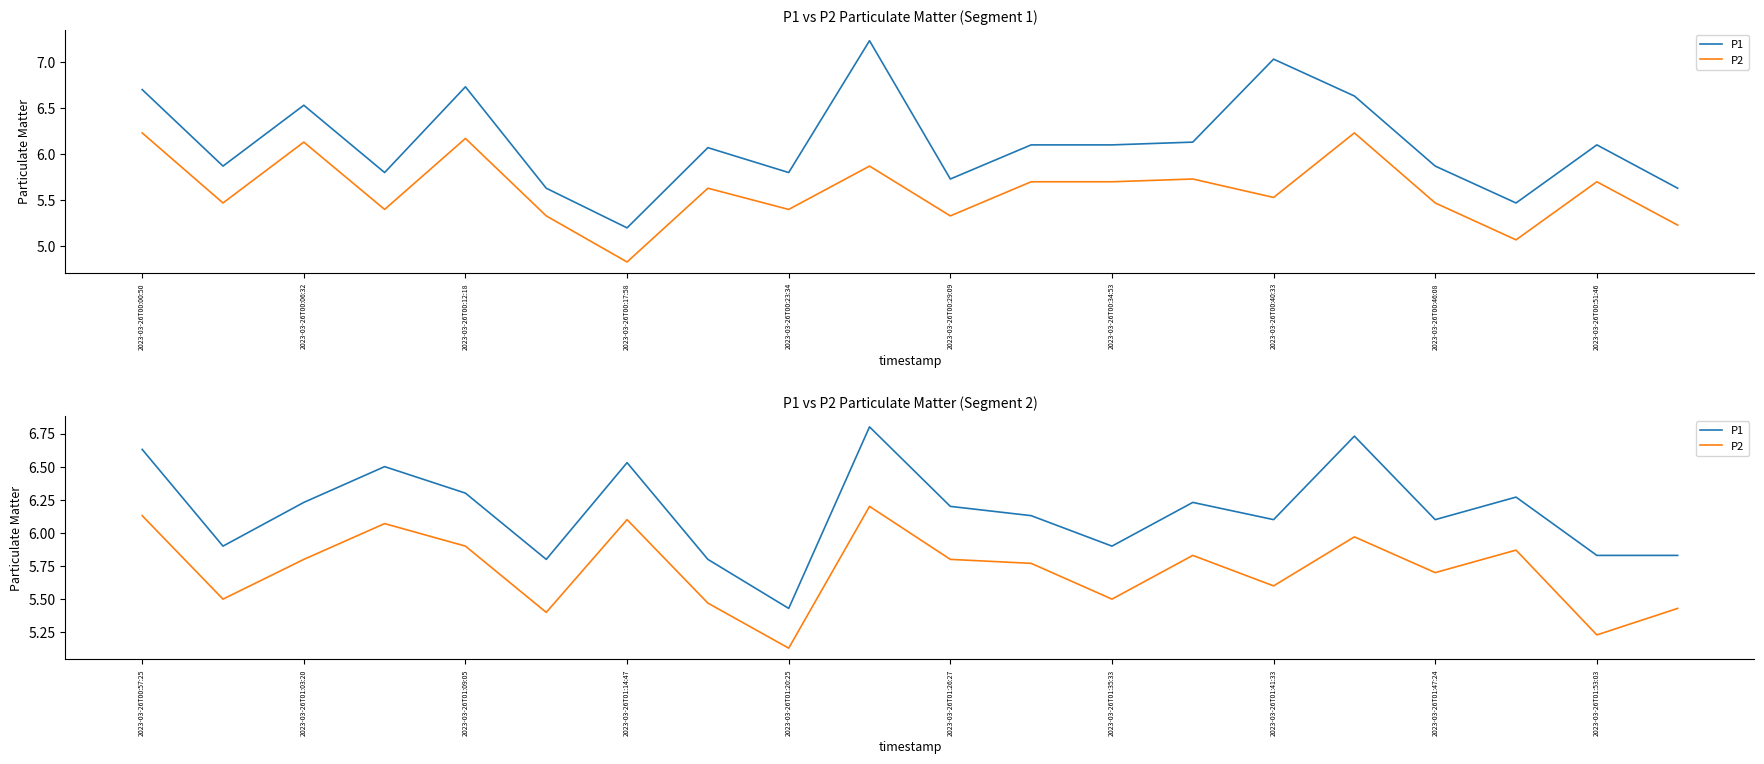

Is this an area chart (filled region under the line)?

No